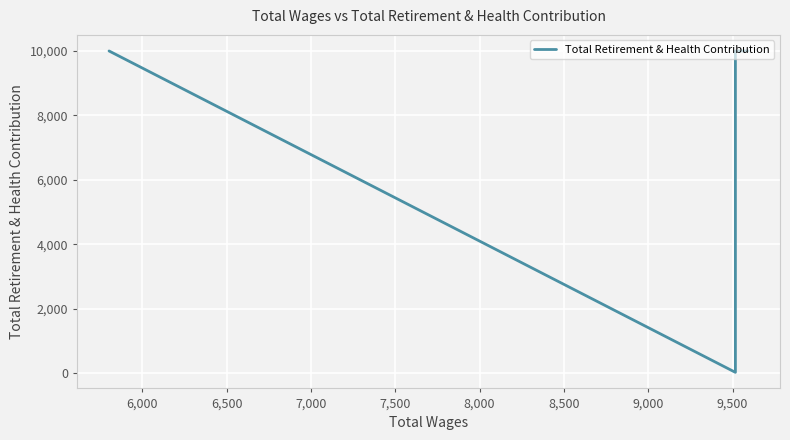

Is it true that the value at 7,000 is 29?

False